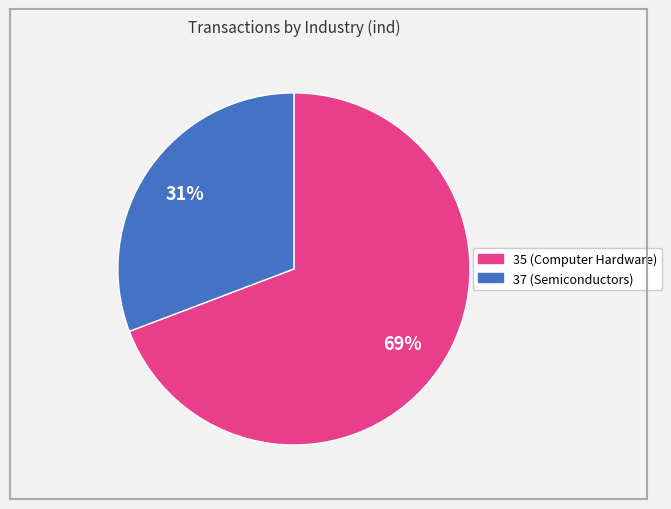

Do 37 and 35 together represent more than half of the pie?

Yes